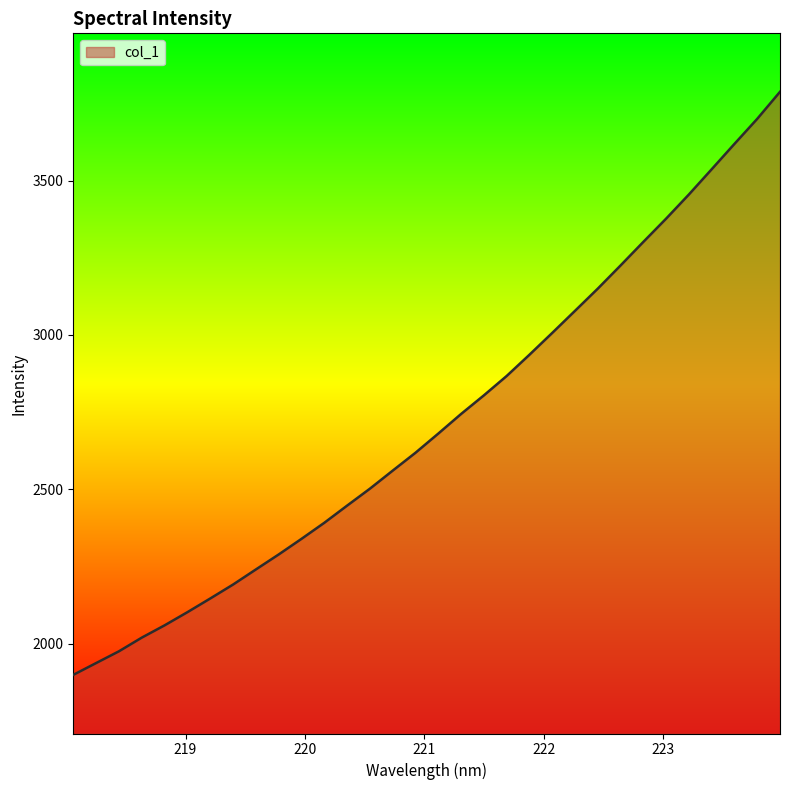

What is the greatest value displayed?

3787.2